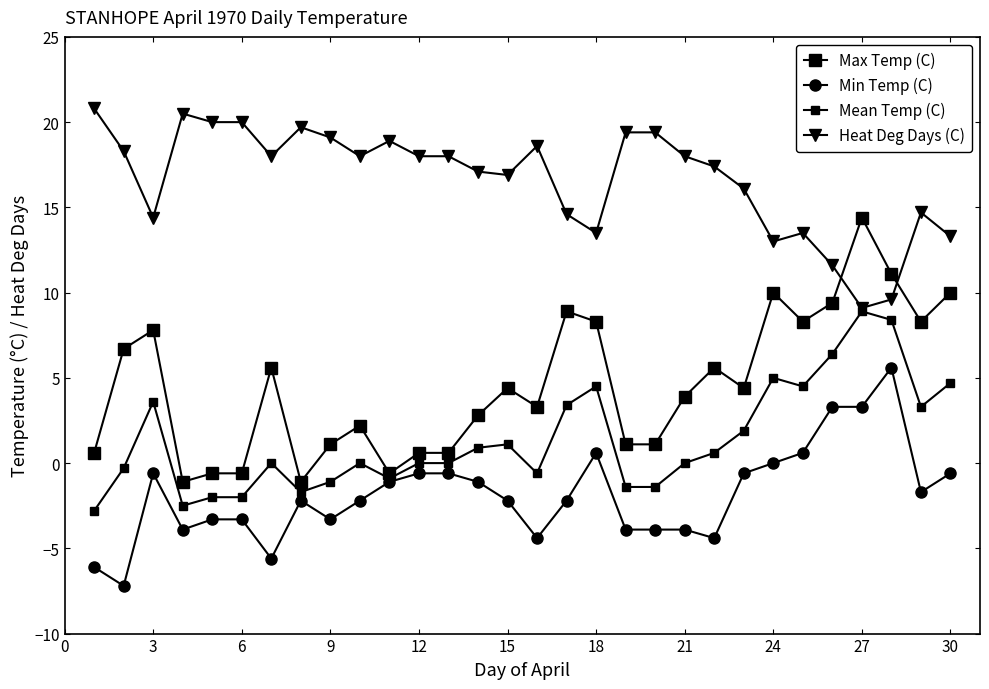

Count the number of data series in this chart.

4